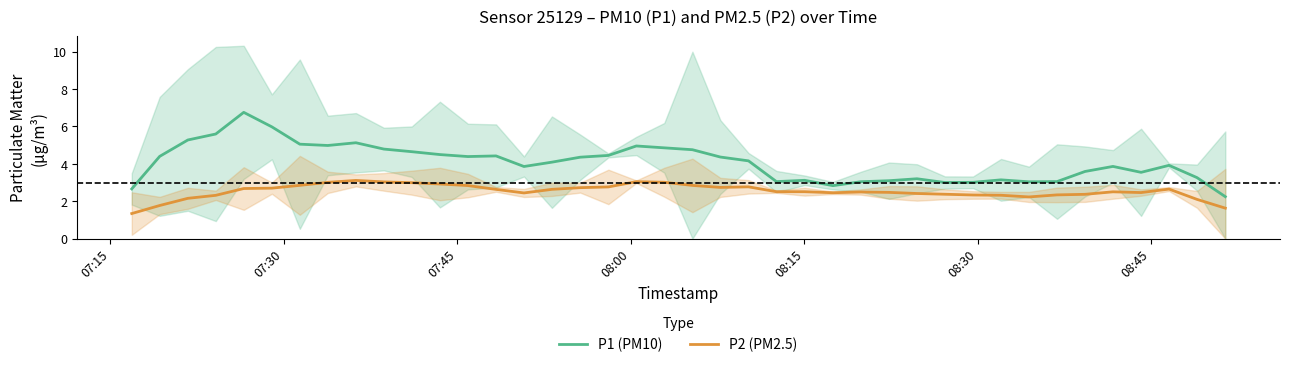

True or false: P2 (PM2.5) and P1 (PM10) intersect in this chart.

False